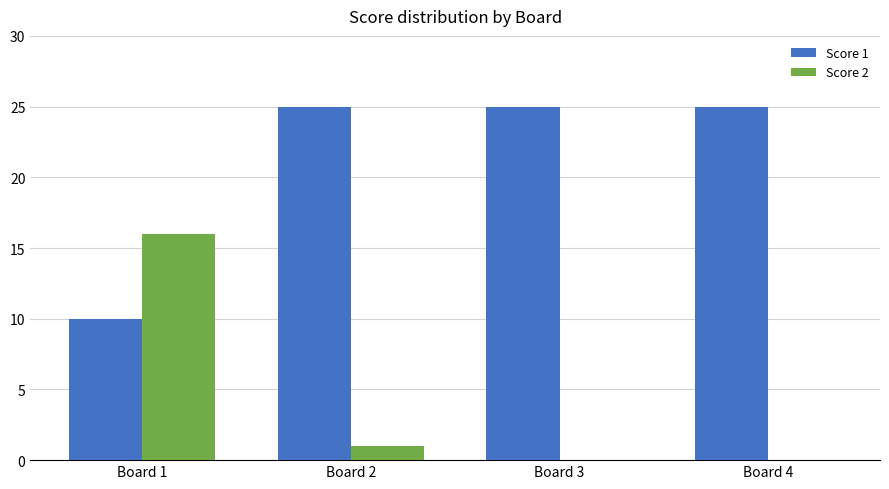

The value of Score 2 at Board 4 is 0. True or false?

True